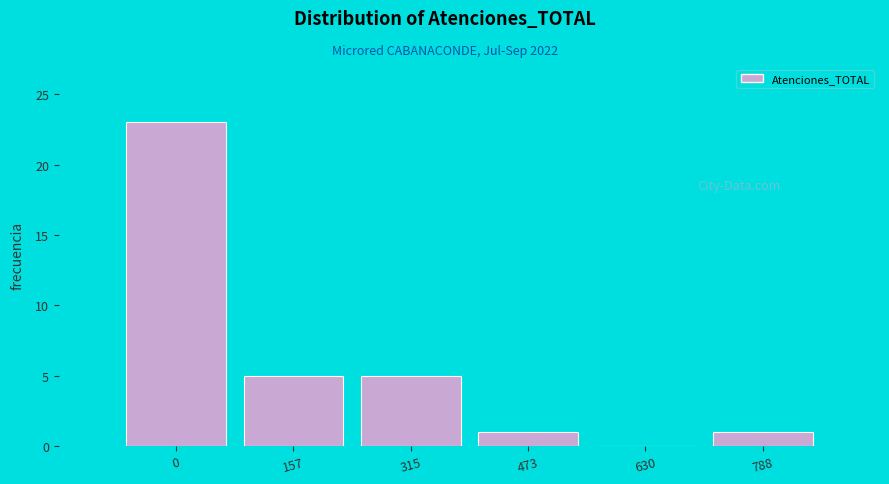

Reading right to left, transcribe all the data shown in this chart.

788=1	630=0	473=1	315=5	157=5	0=23